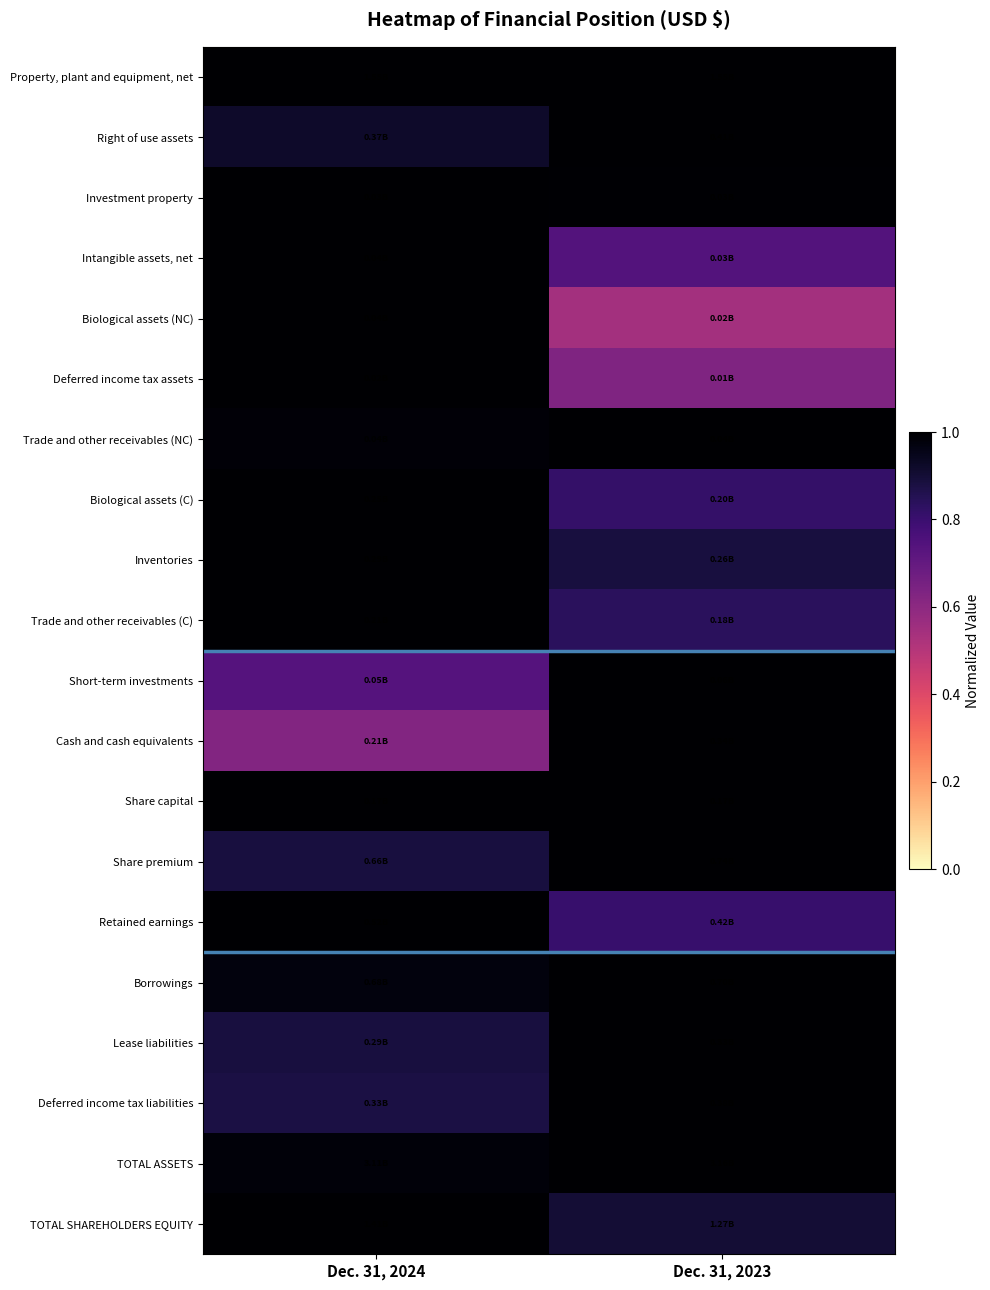

Which label corresponds to the largest value in the chart?

Dec. 31, 2023